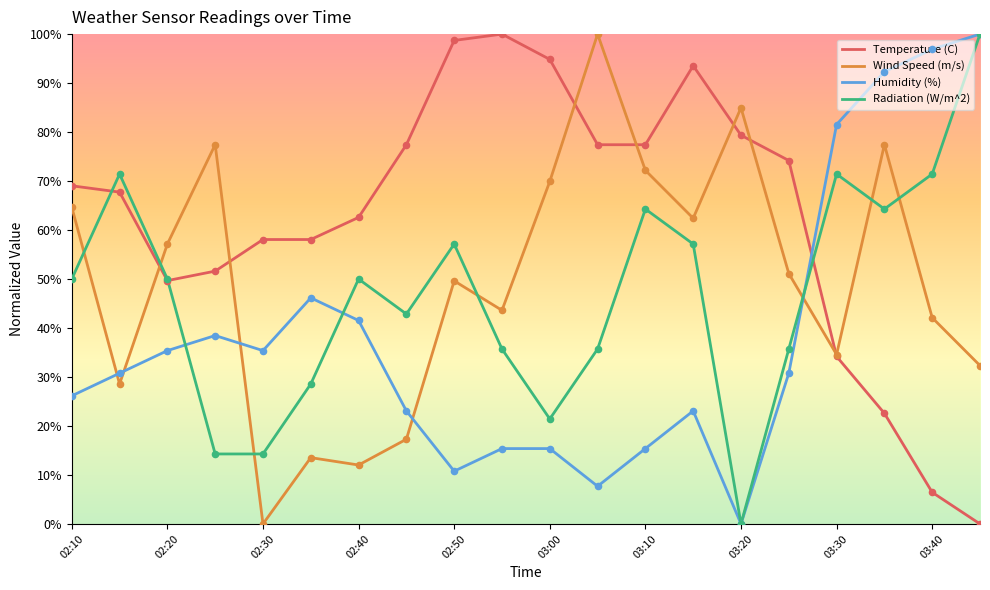

What is the maximum value for Temperature (C)?

100.0